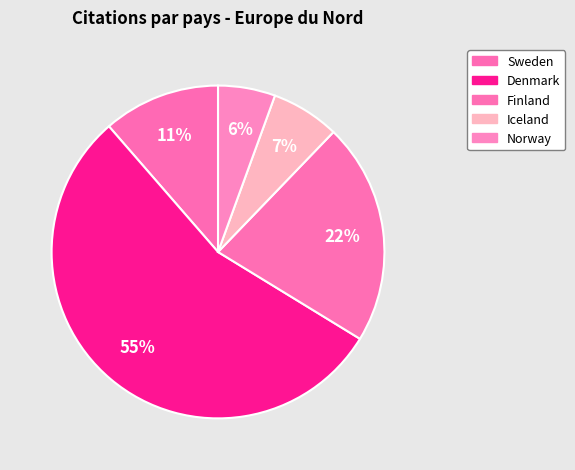

How many segments does this pie chart have?

5